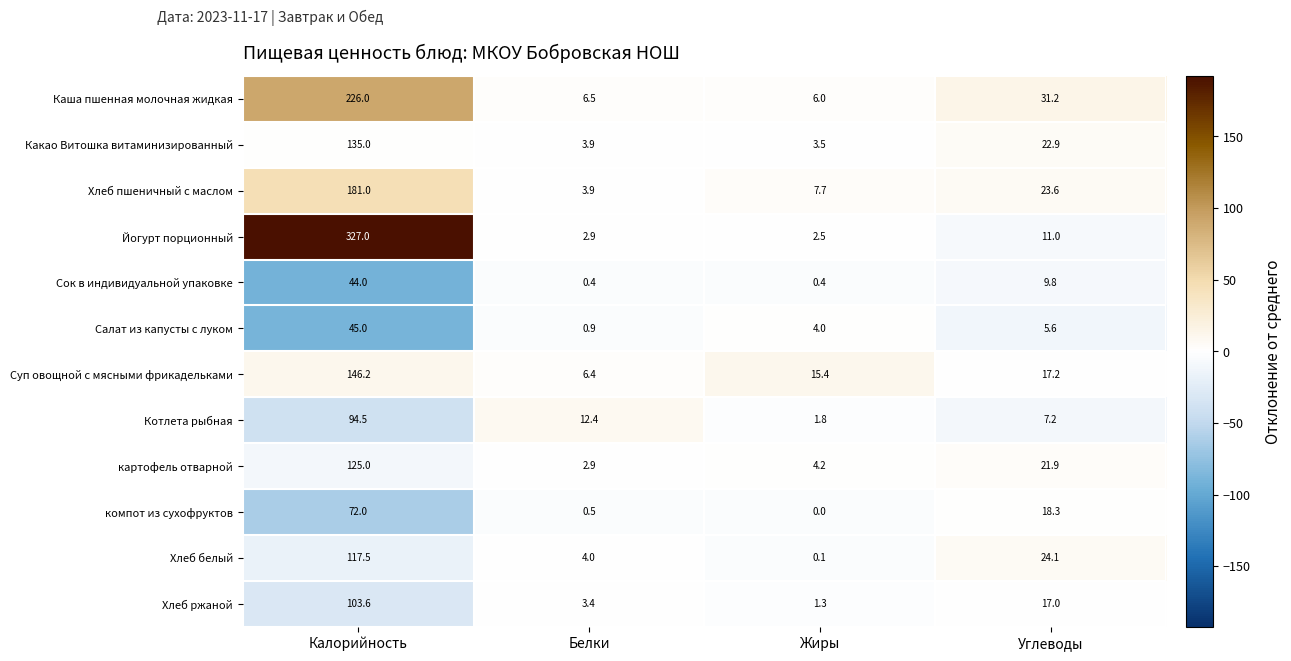

What is the difference between the Салат из капусты с луком values at Жиры and Углеводы?

1.6